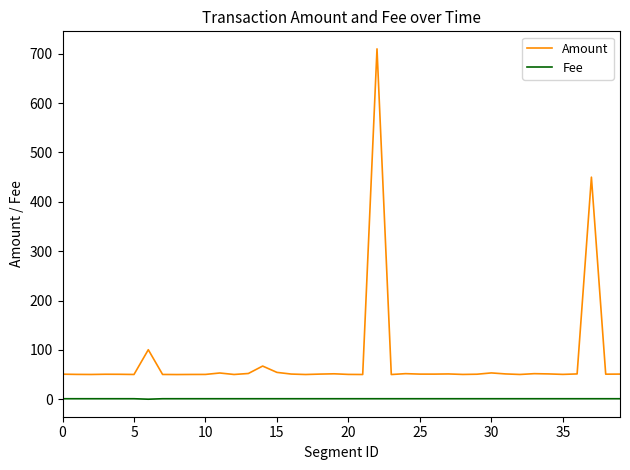

True or false: Fee and Amount cross at least once.

False